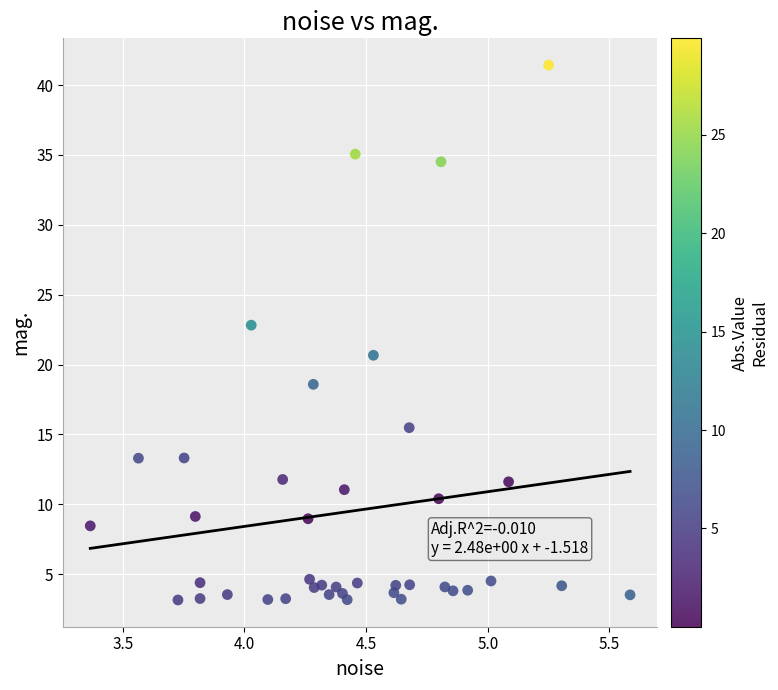

What Y value in the scatter plot is closest to 22?

22.8